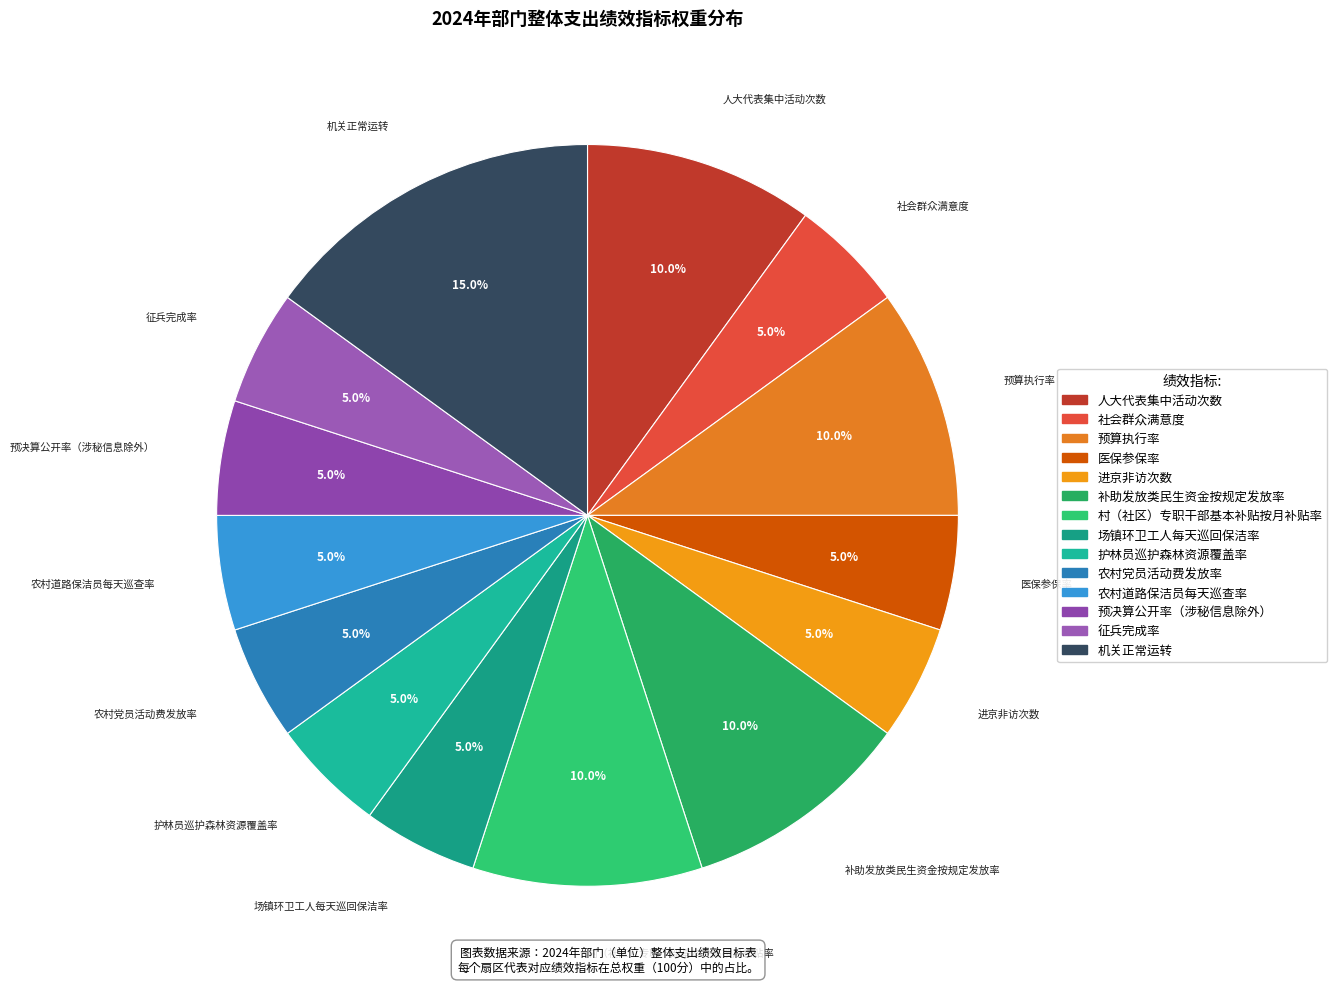

Which slice is the largest?

机关正常运转